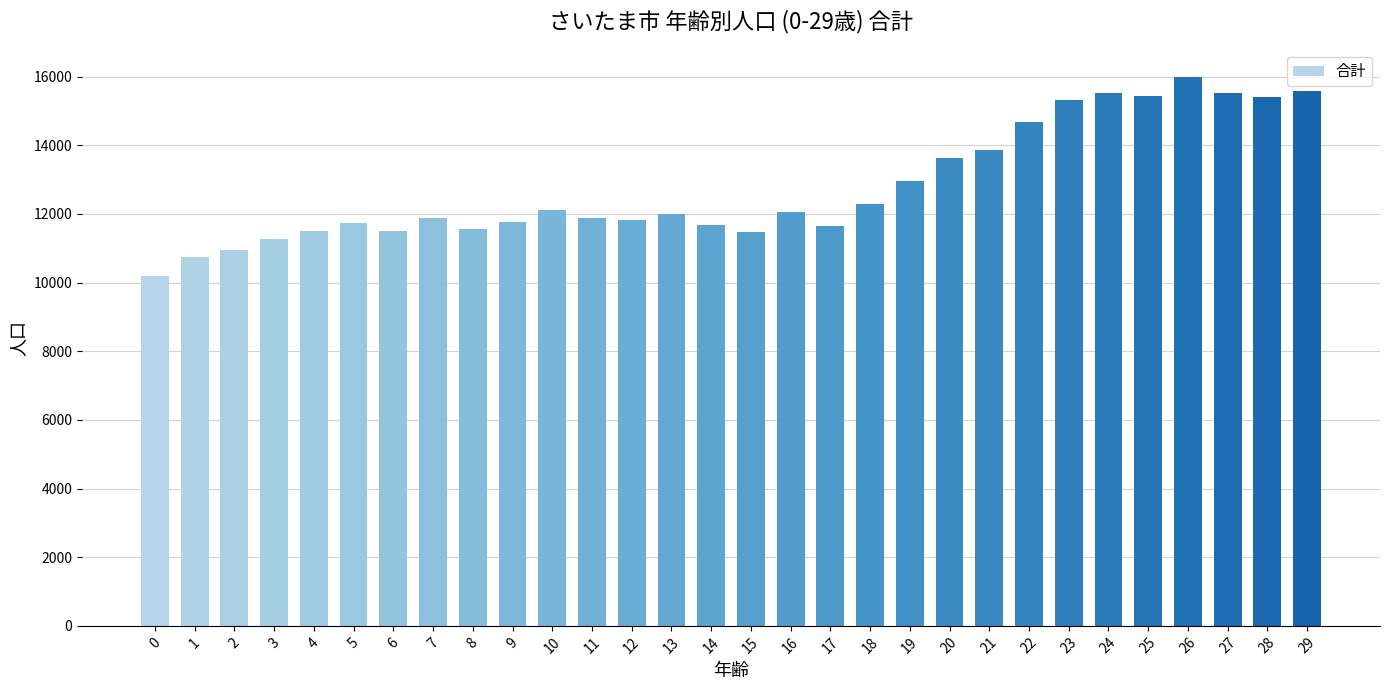

Are the bars horizontal?

No